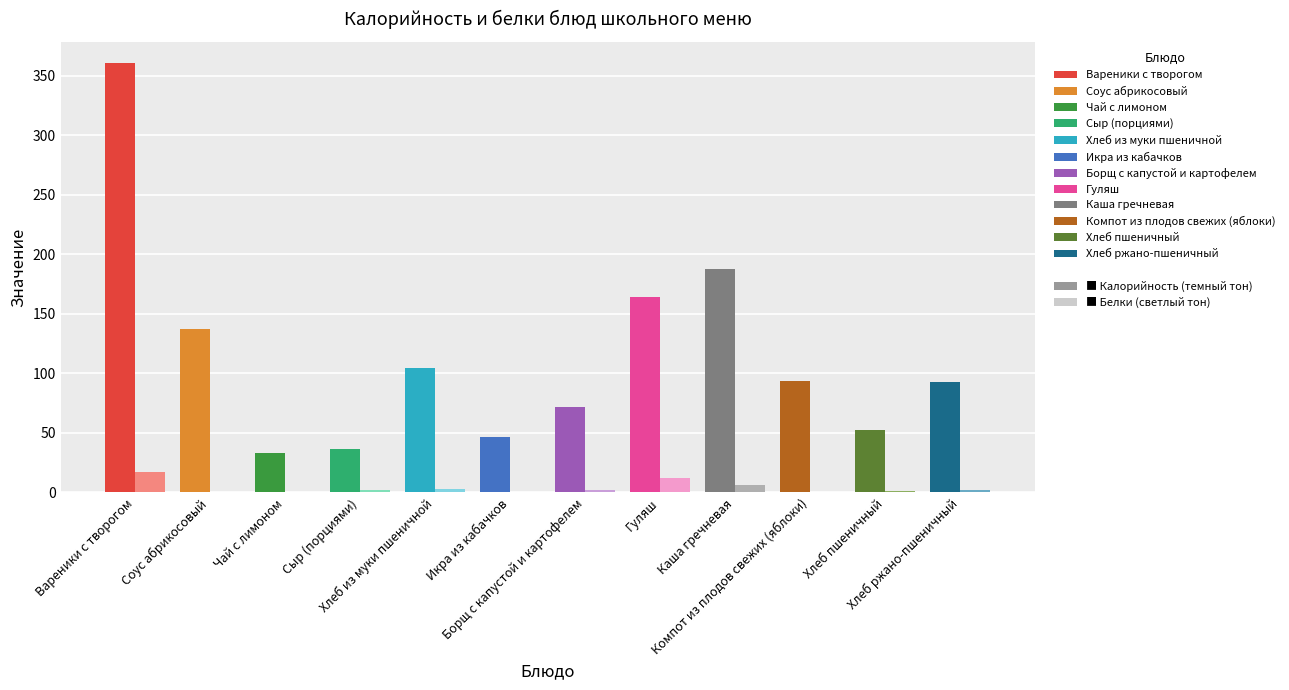

What position from the left is Чай с лимоном?

3